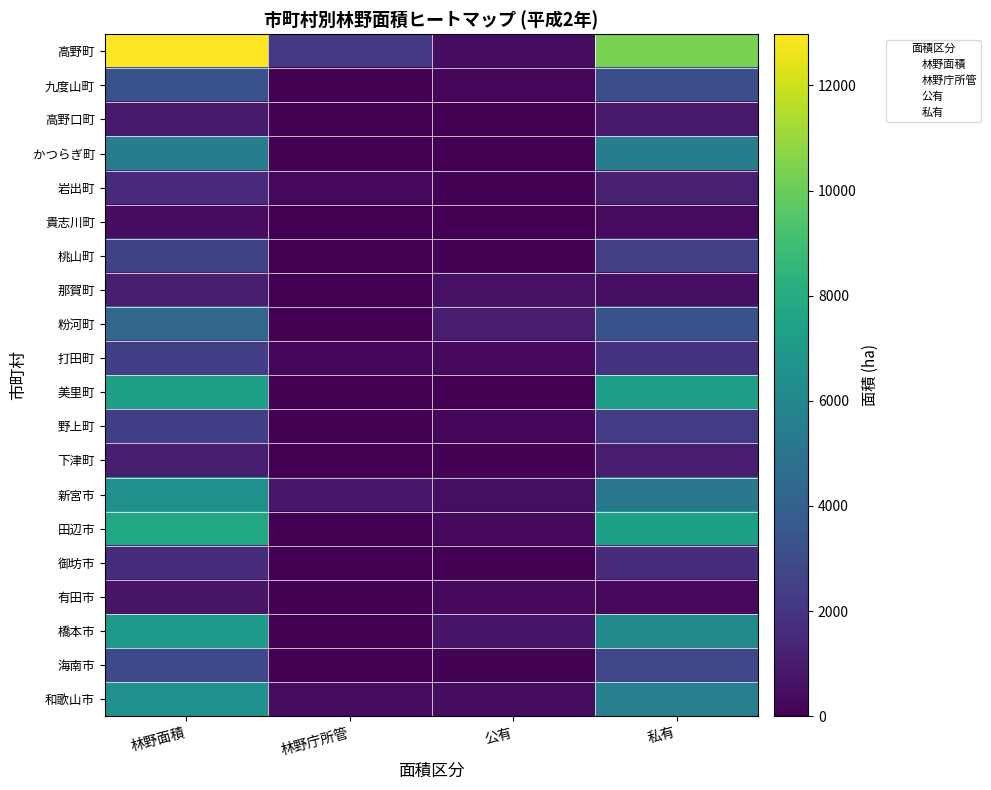

Which series changed the most between 林野面積 and 林野庁所管?

高野町